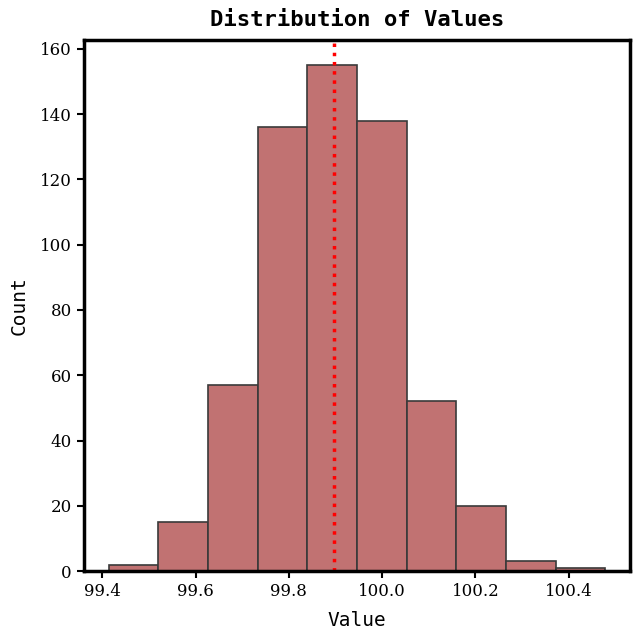

Over which range of the x-axis is the bar tallest?

99.84 to 99.94